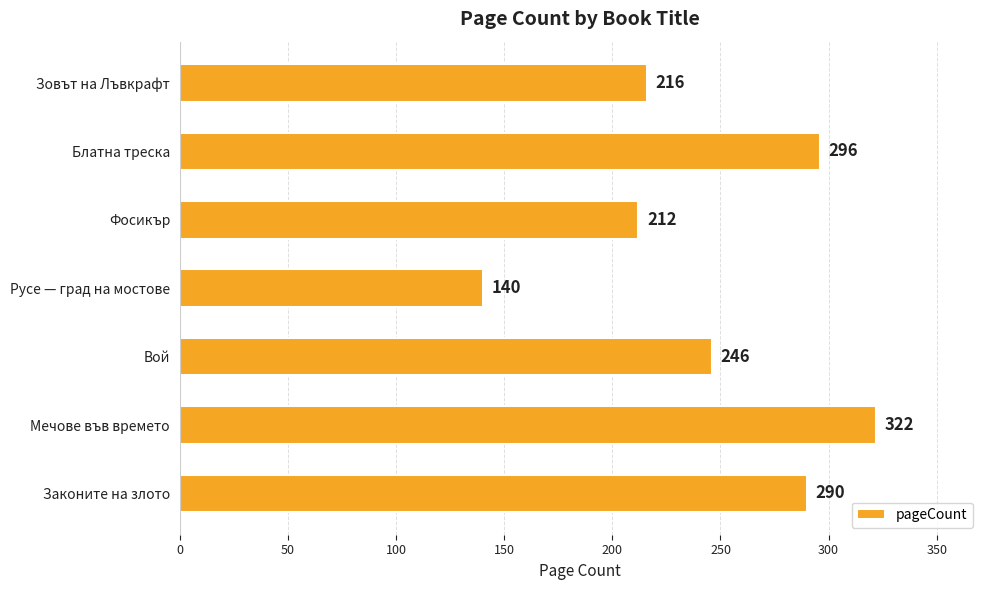

What is the smallest value displayed?

140